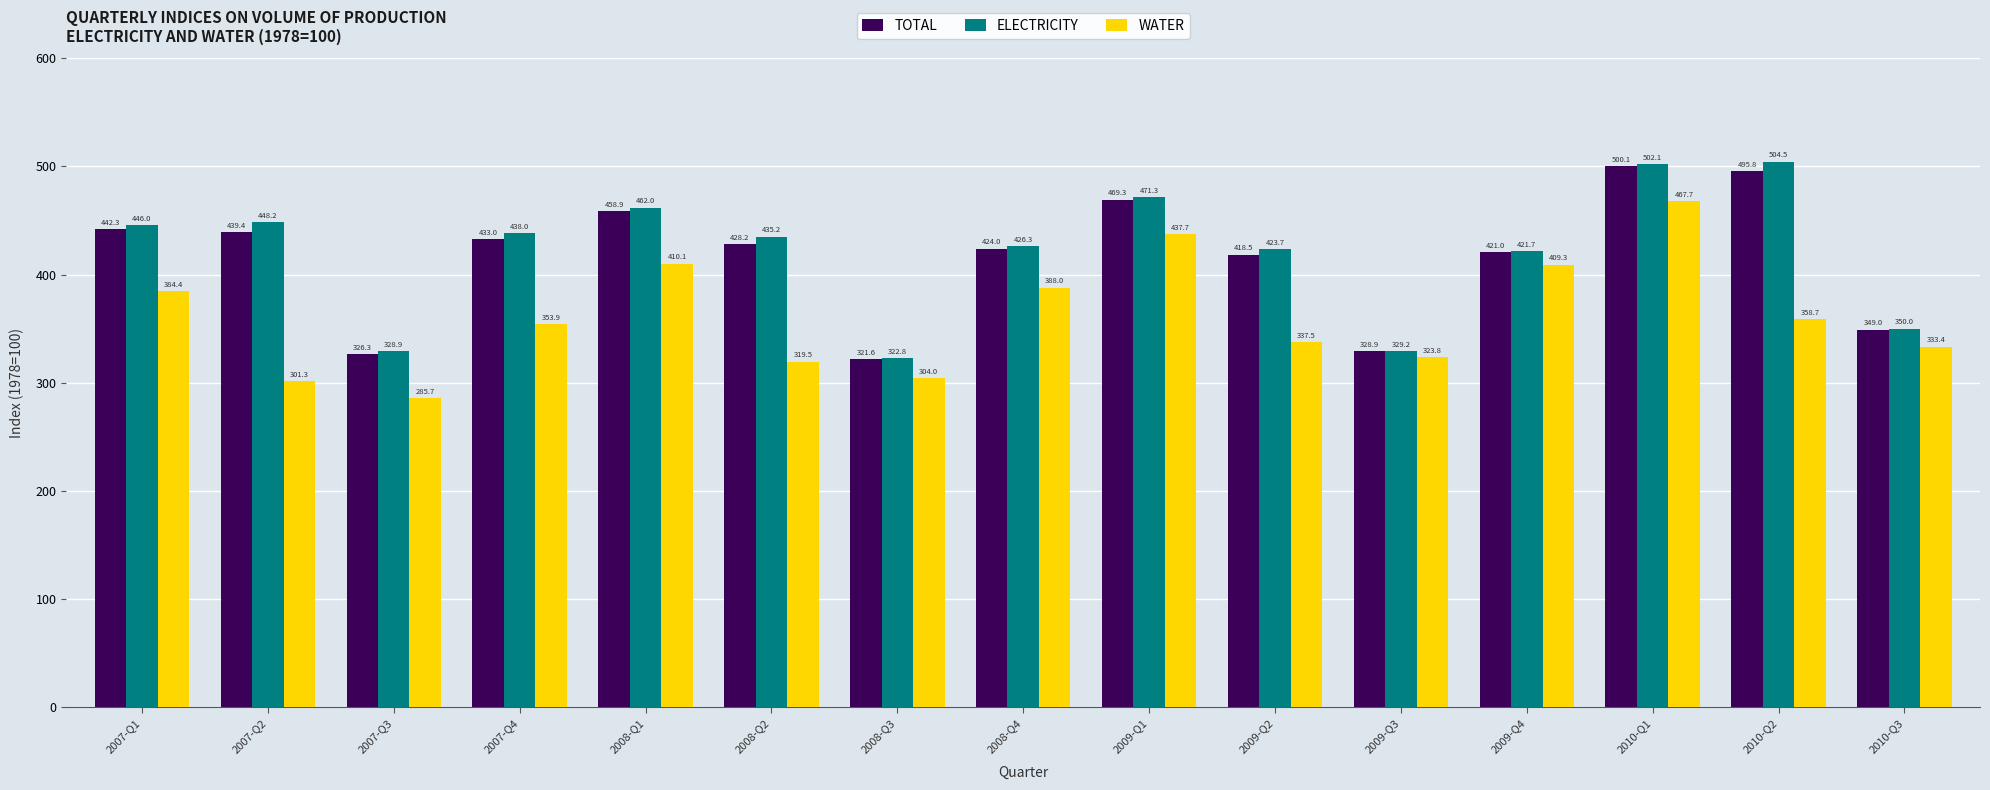

Are the bars grouped side by side (vs. stacked)?

Yes